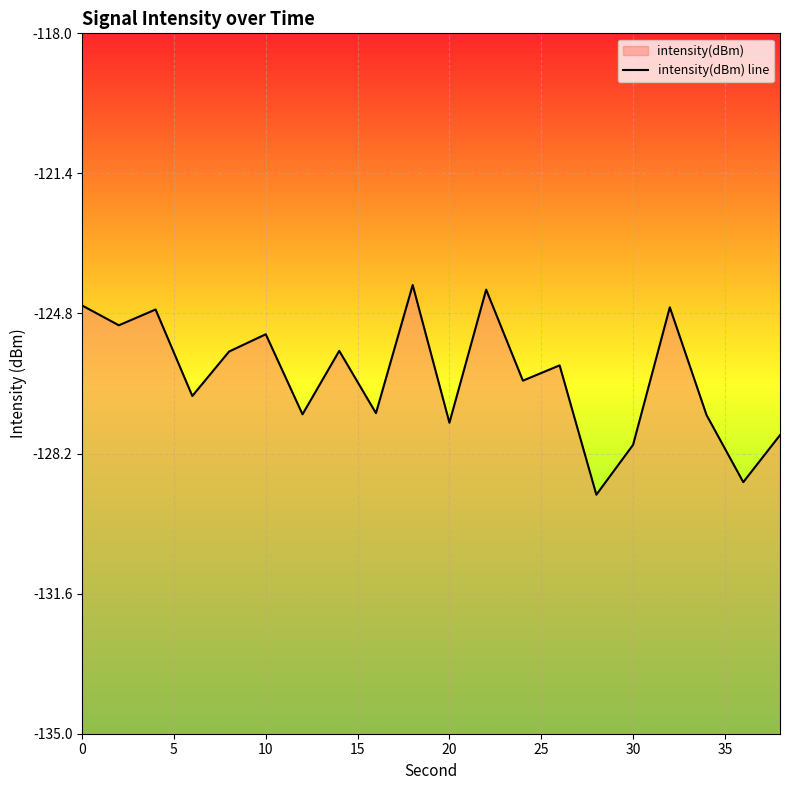

How many data points does each series have?

20